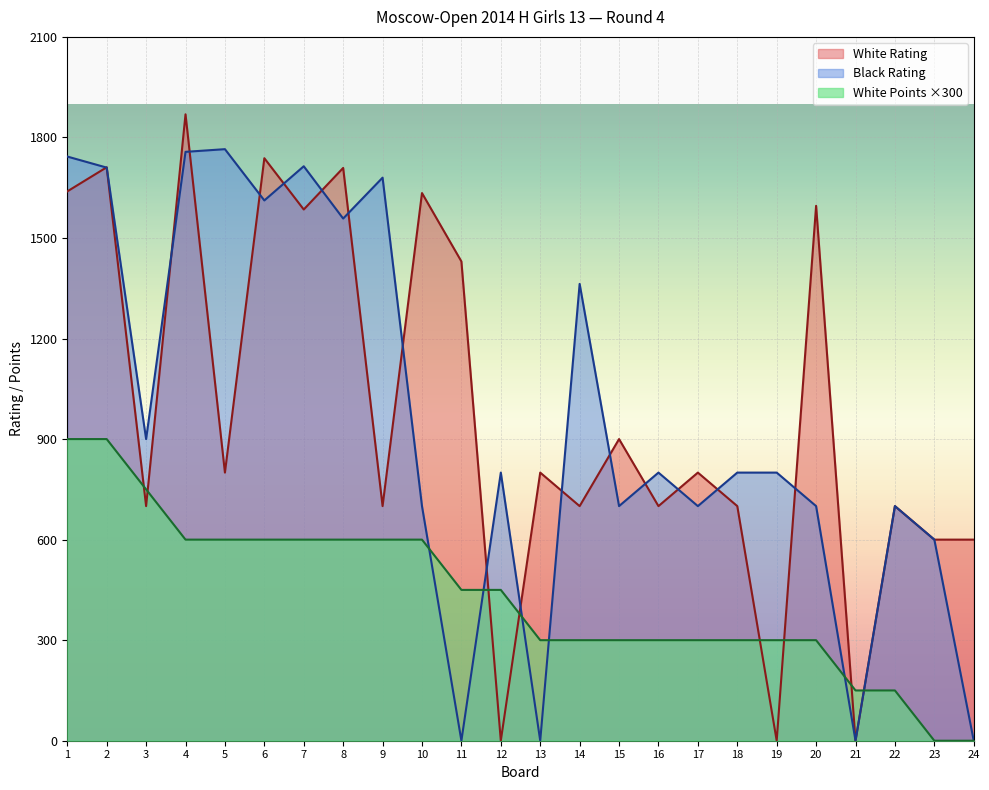

Reading left to right, what are all the values shown in this chart?

White Rating: 1=1639	2=1711	3=700	4=1869	5=800	6=1738	7=1585	8=1709	9=700	10=1634	11=1430	12=0	13=800	14=700	15=900	16=700	17=800	18=700	19=0	20=1596	21=0	22=700	23=600	24=600
Black Rating: 1=1743	2=1710	3=900	4=1757	5=1765	6=1612	7=1714	8=1558	9=1680	10=700	11=0	12=800	13=0	14=1363	15=700	16=800	17=700	18=800	19=800	20=700	21=0	22=700	23=600	24=0
White Points: 1=900	2=900	3=750	4=600	5=600	6=600	7=600	8=600	9=600	10=600	11=450	12=450	13=300	14=300	15=300	16=300	17=300	18=300	19=300	20=300	21=150	22=150	23=0	24=0